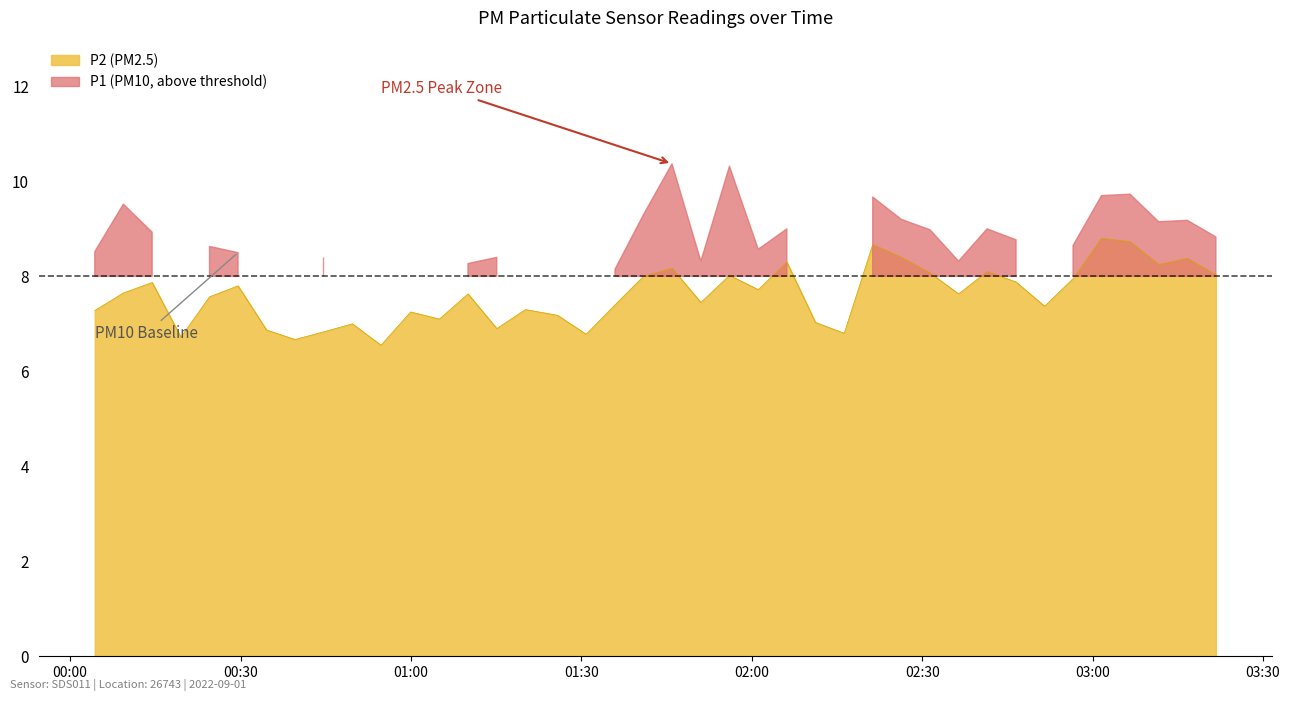

What is the change in value from 2022-09-01T00:14:26 to 2022-09-01T00:49:41?

-0.9